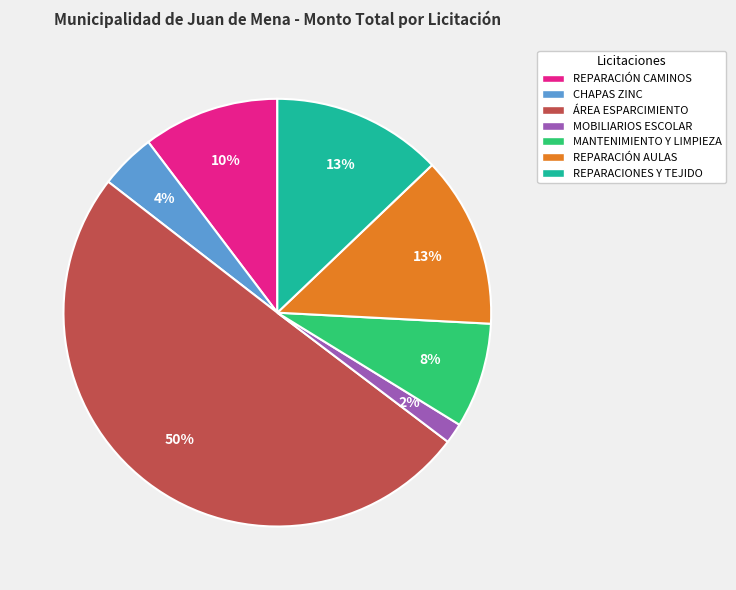

Which slice represents more than half of the pie?

ÁREA ESPARCIMIENTO